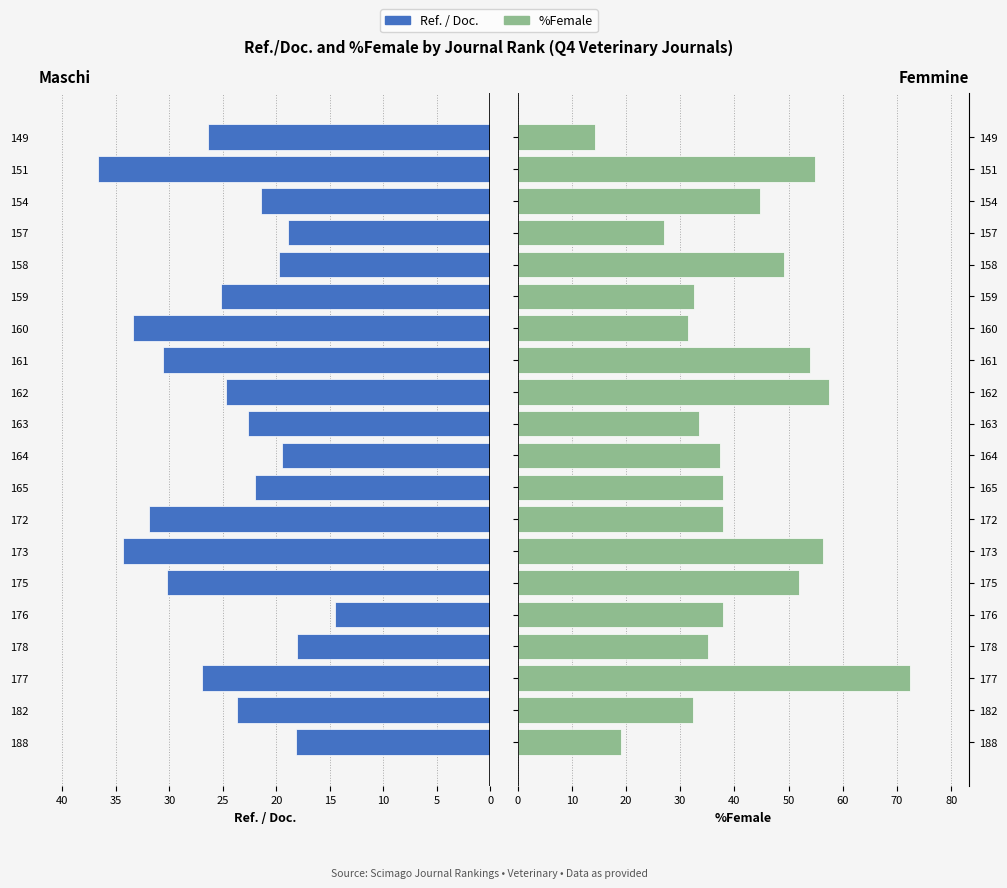

What is the value of the Ref. / Doc. bar at the 1st from the left?

18.2